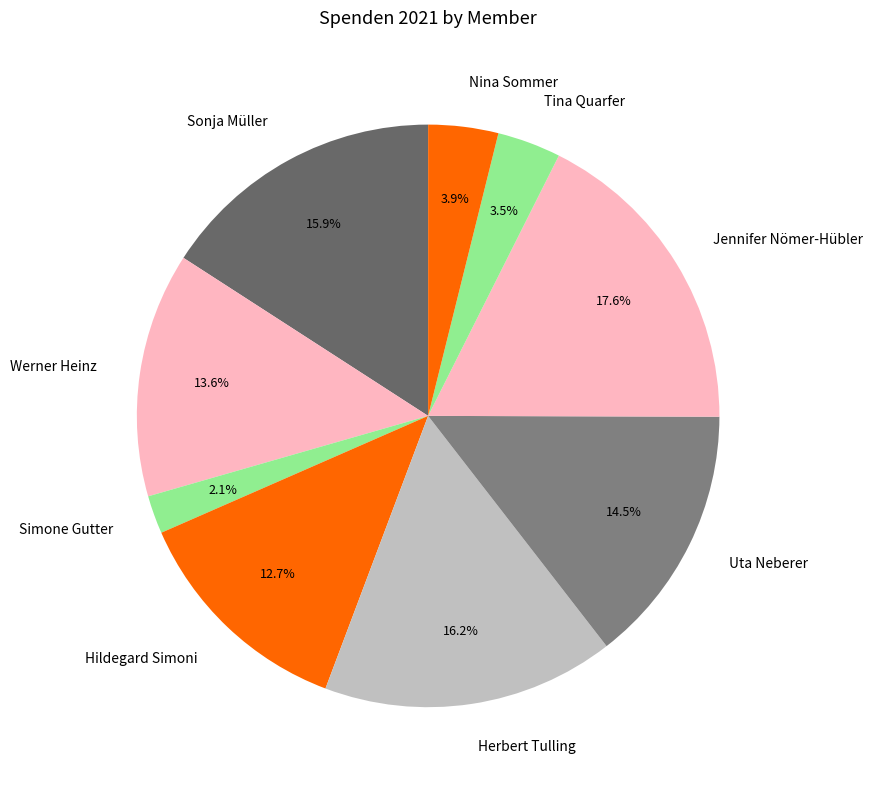

To the nearest percent, what percentage of the pie is Hildegard Simoni?

13%